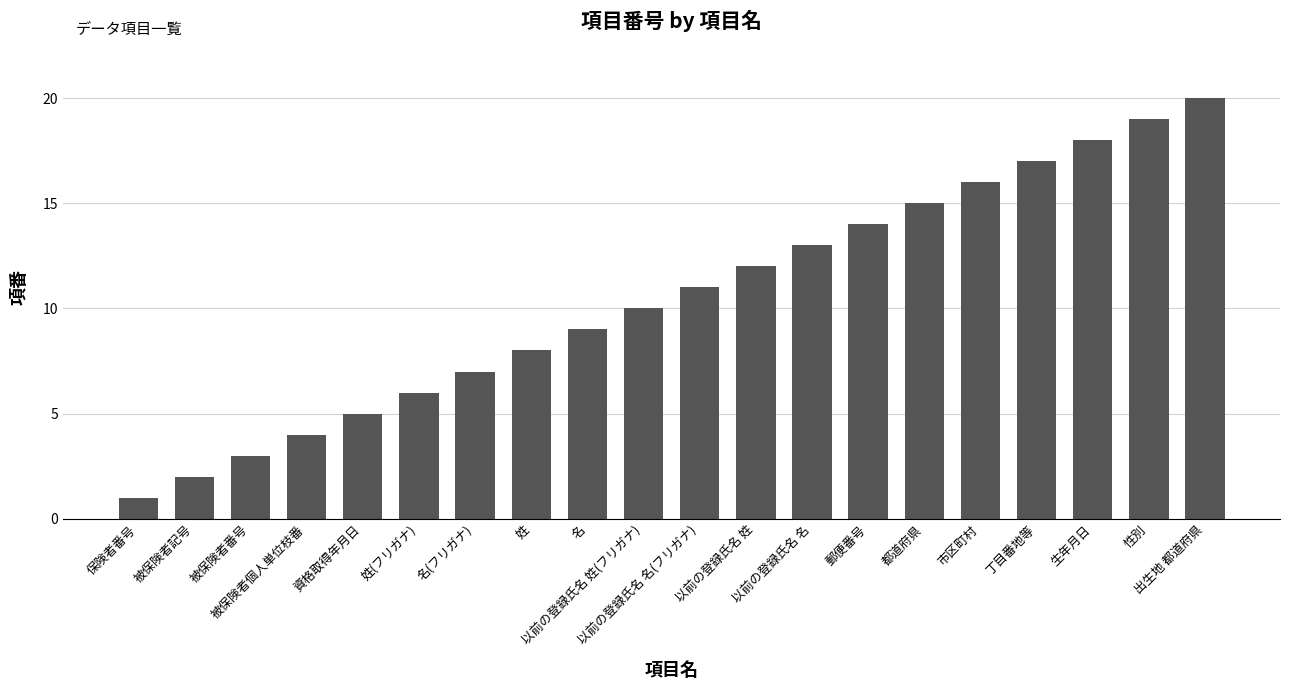

Which label corresponds to the smallest value in the chart?

保険者番号